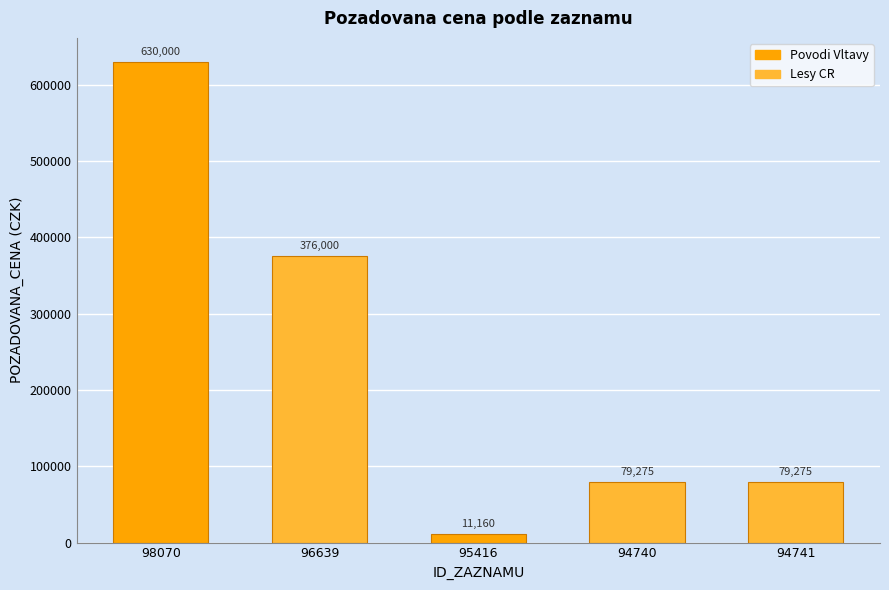

The value at 98070 is 143678. True or false?

False